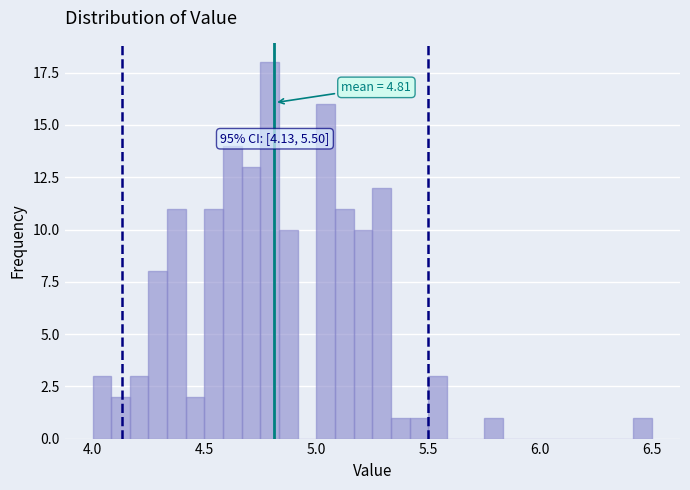

Around what value on the x-axis is the tallest bar? Give the approximate position of its centre, as read against the axis.

4.80